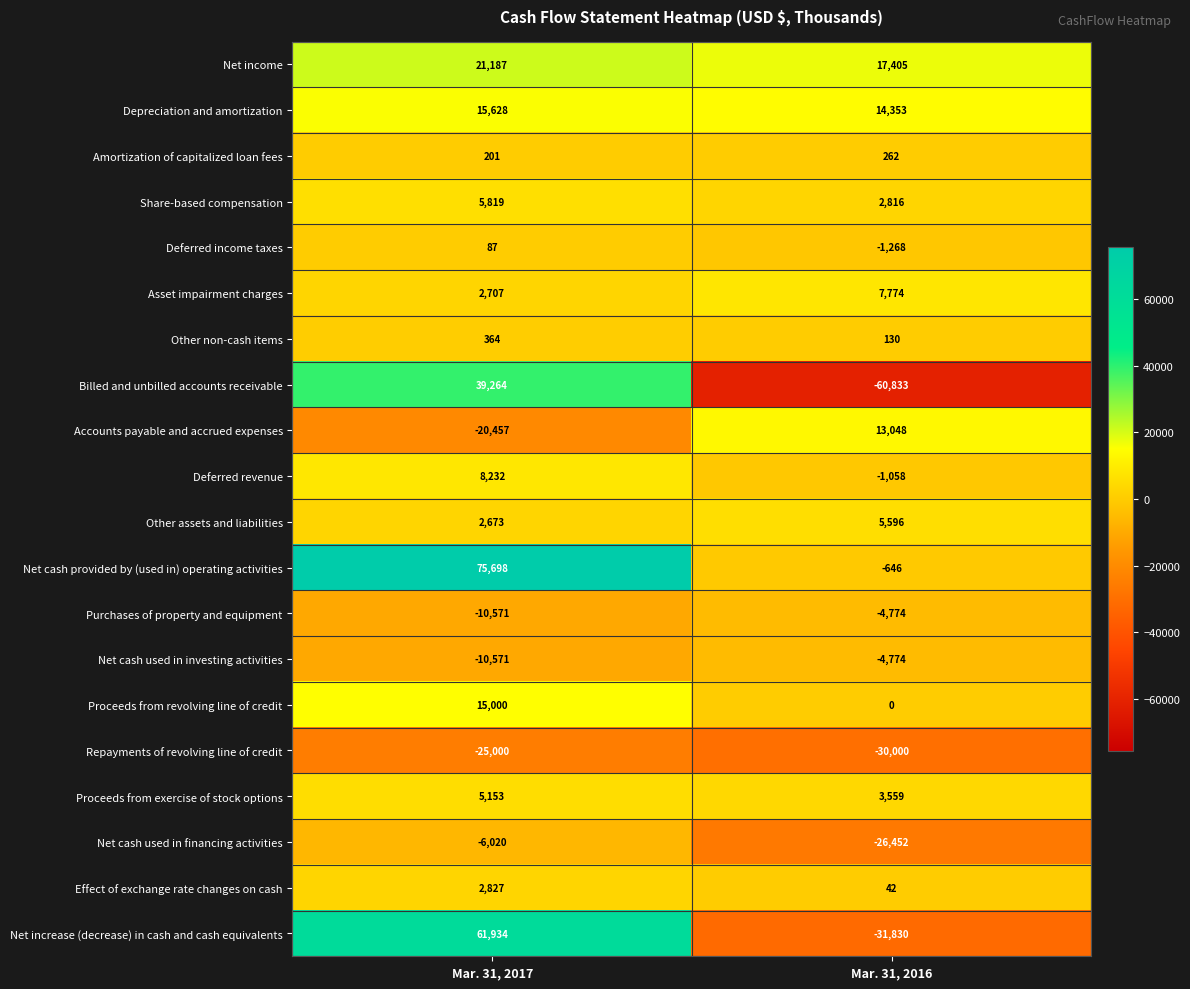

The Proceeds from exercise of stock options series shows 1431 at Mar. 31, 2017. True or false?

False